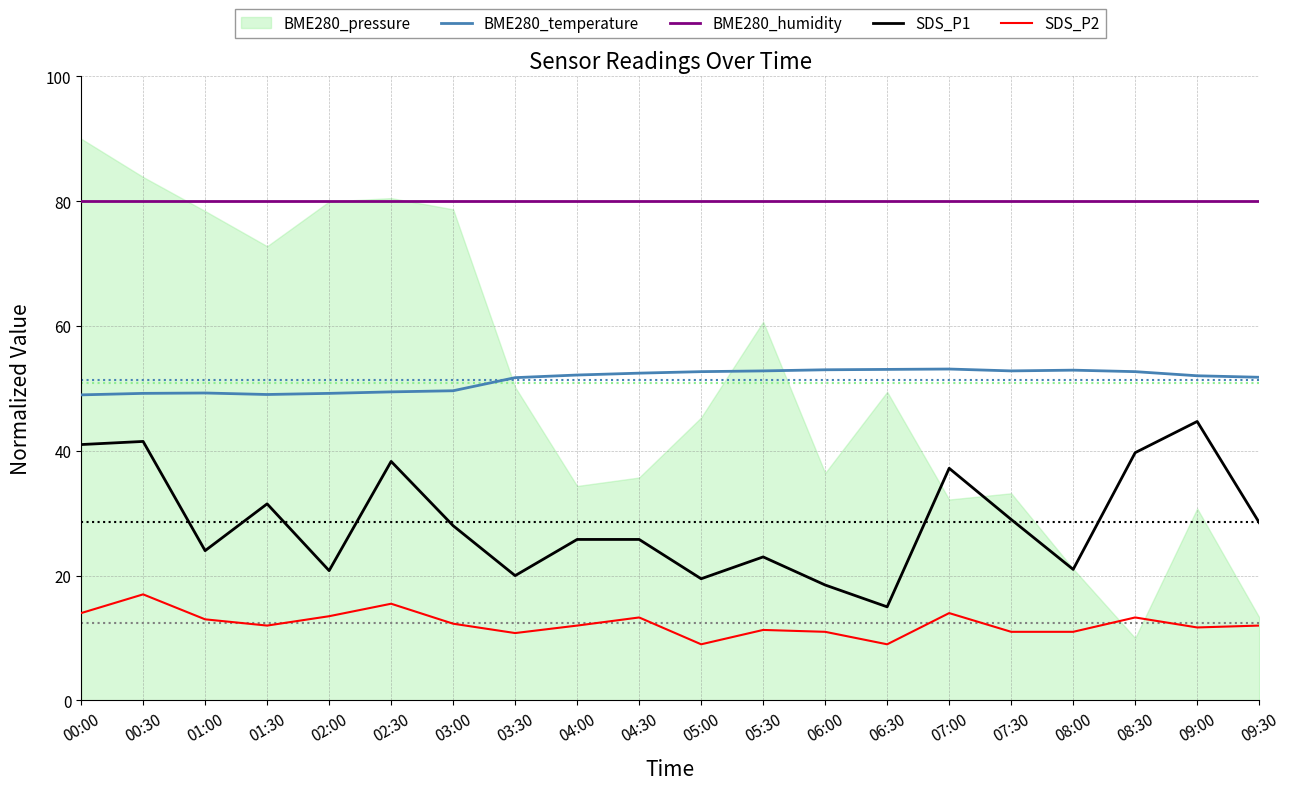

What is the difference between the maximum and second lowest values in the SDS_P1 series?

26.2